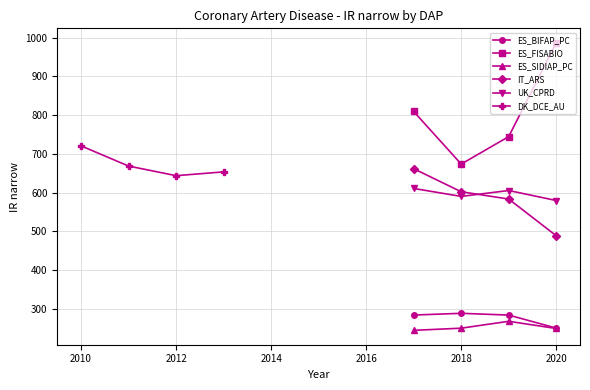

What is the difference between the maximum and minimum values in the ES_FISABIO series?

312.9